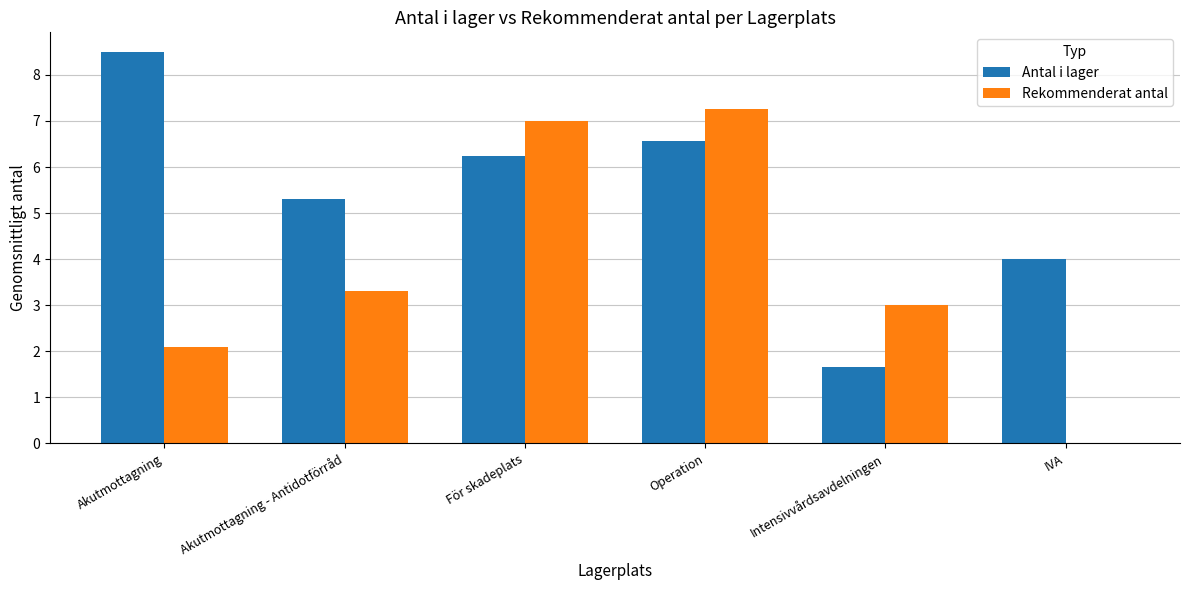

Is it true that Antal i lager equals 6.2 at För skadeplats?

True